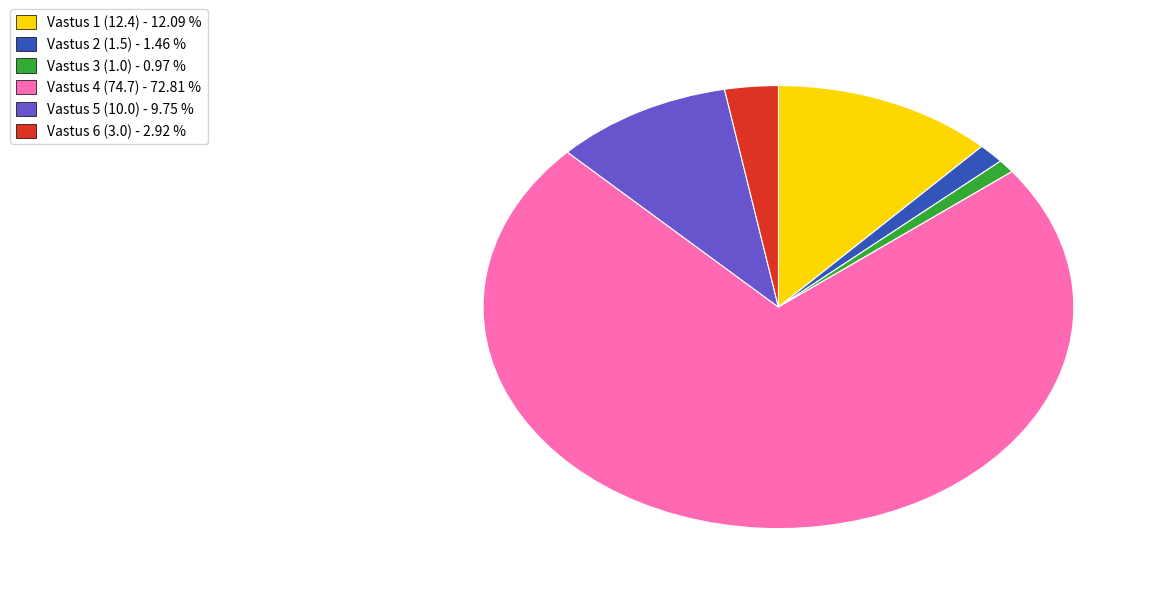

Is there a majority slice in this chart?

Yes